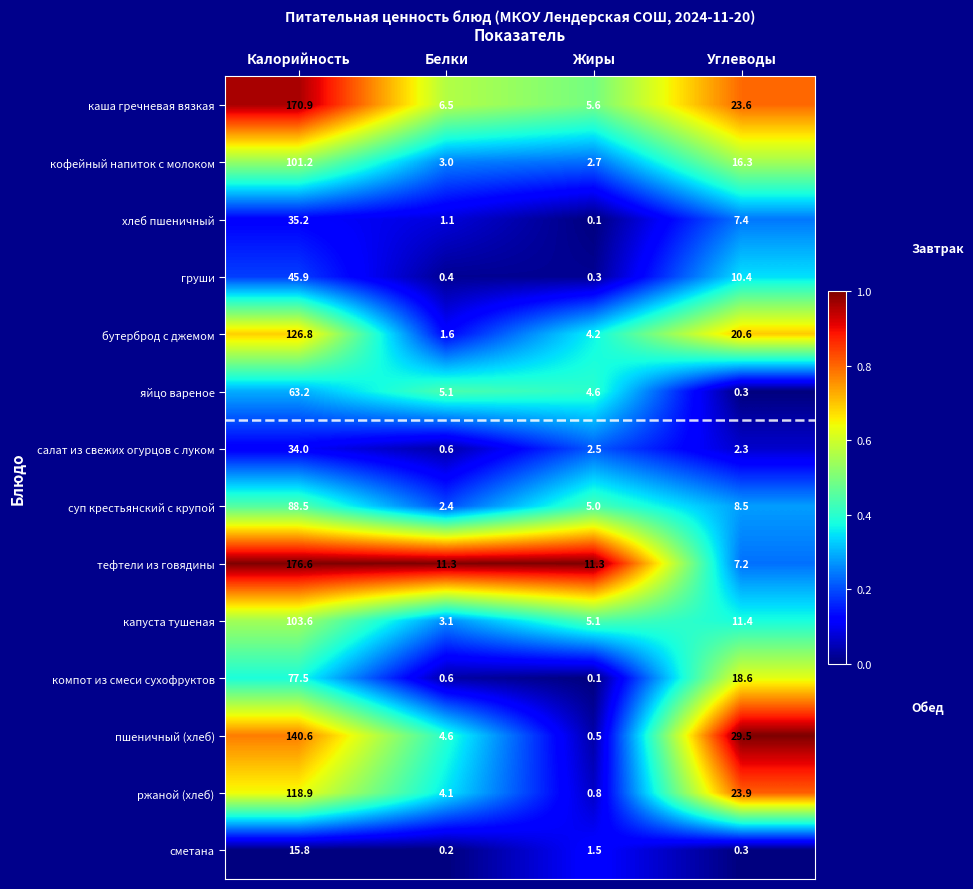

Where is ржаной (хлеб) nearest to the value 59?

Углеводы